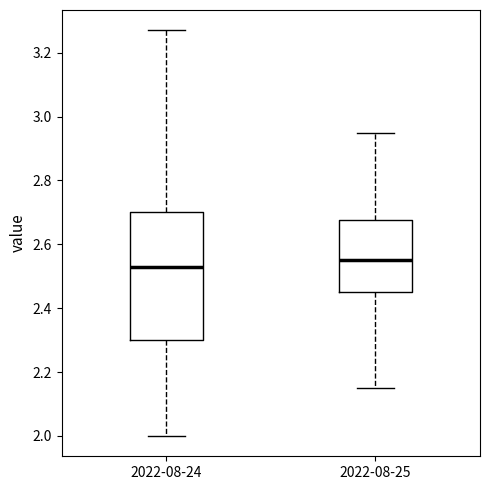

Where does the median line of the box for 2022-08-25 sit on the y-axis? The values are not printed on the chart, so give them approximately, as read against the axis.

2.56